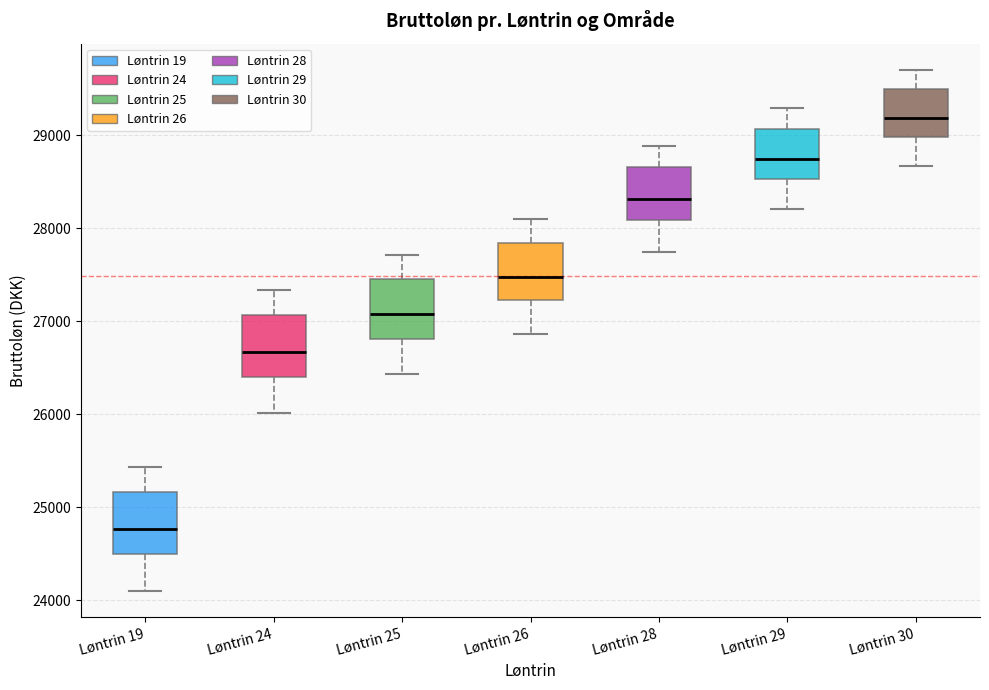

Reading left to right, read every box against the y-axis: the position of its median line, the range the box covers, and the ends of its whiskers. The values are not printed on the chart, so give them approximately, as read against the axis.

Løntrin 19: median 24800, box 24500 to 25200, whiskers 24100 to 25400
Løntrin 24: median 26700, box 26400 to 27100, whiskers 26000 to 27300
Løntrin 25: median 27100, box 26800 to 27500, whiskers 26400 to 27700
Løntrin 26: median 27500, box 27200 to 27800, whiskers 26900 to 28100
Løntrin 28: median 28300, box 28100 to 28700, whiskers 27700 to 28900
Løntrin 29: median 28700, box 28500 to 29100, whiskers 28200 to 29300
Løntrin 30: median 29200, box 29000 to 29500, whiskers 28700 to 29700